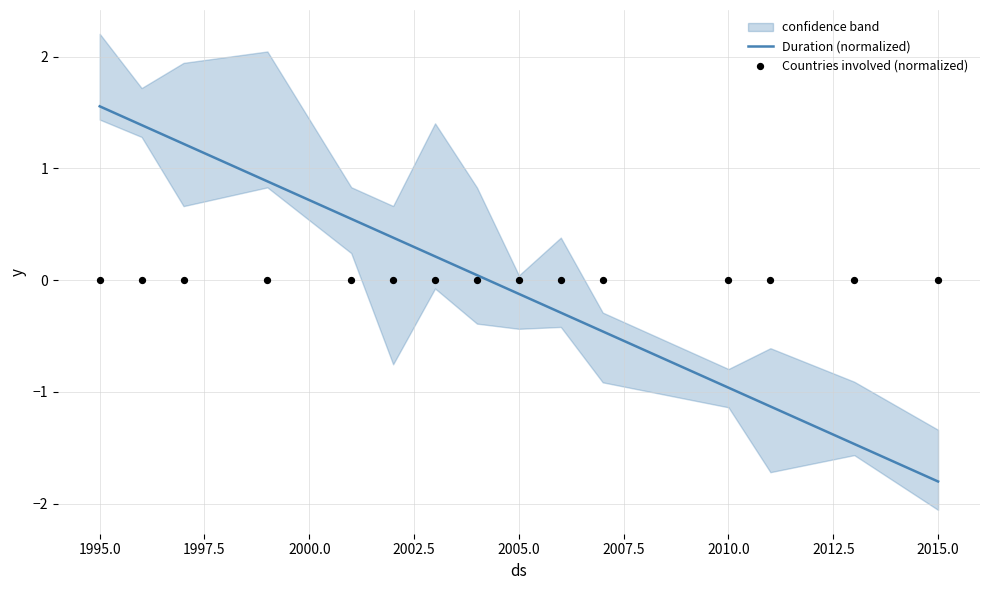

Which series has the largest Y range (max minus min)?

Duration (normalized)